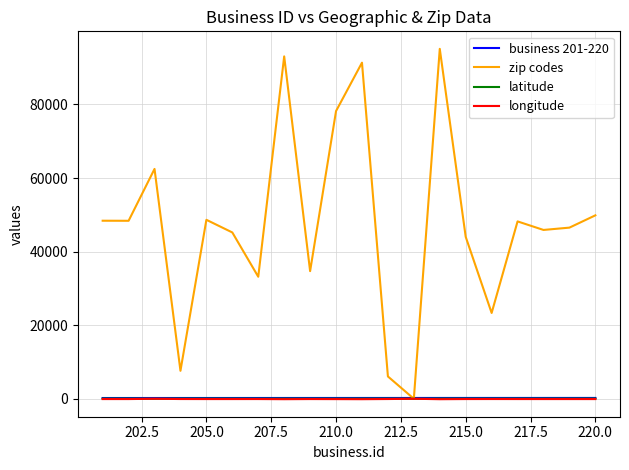

What is the greatest value displayed?

95110.0